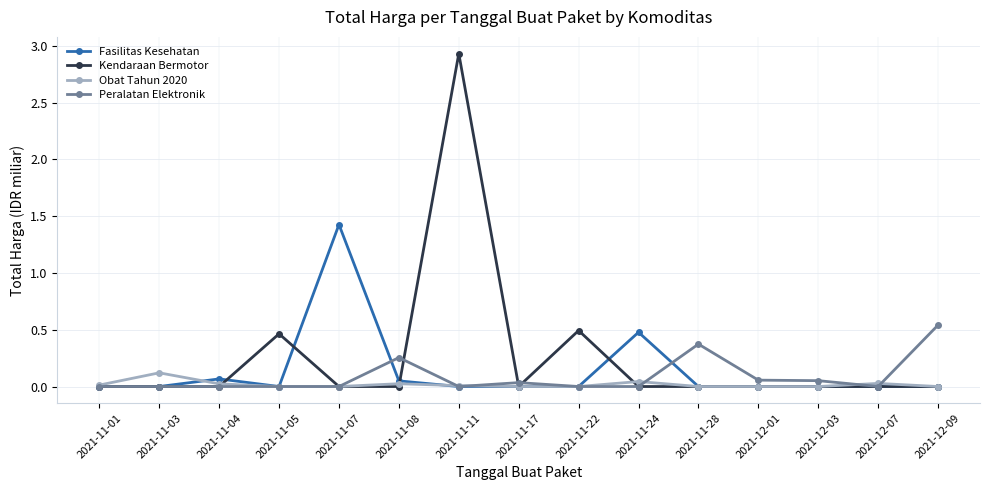

Is this an area chart (filled region under the line)?

No